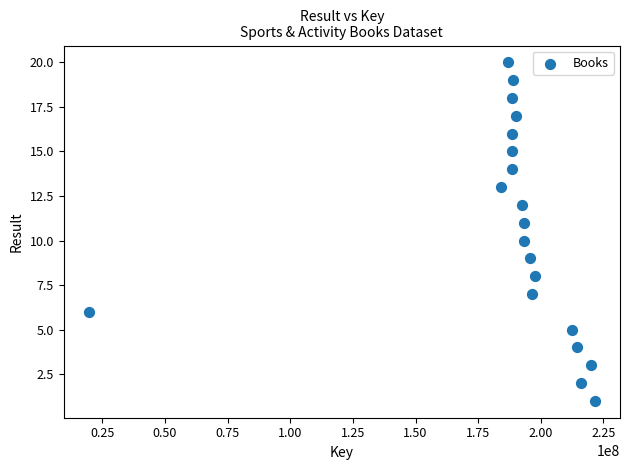

What is the range of X values (max minus min)?

201872057